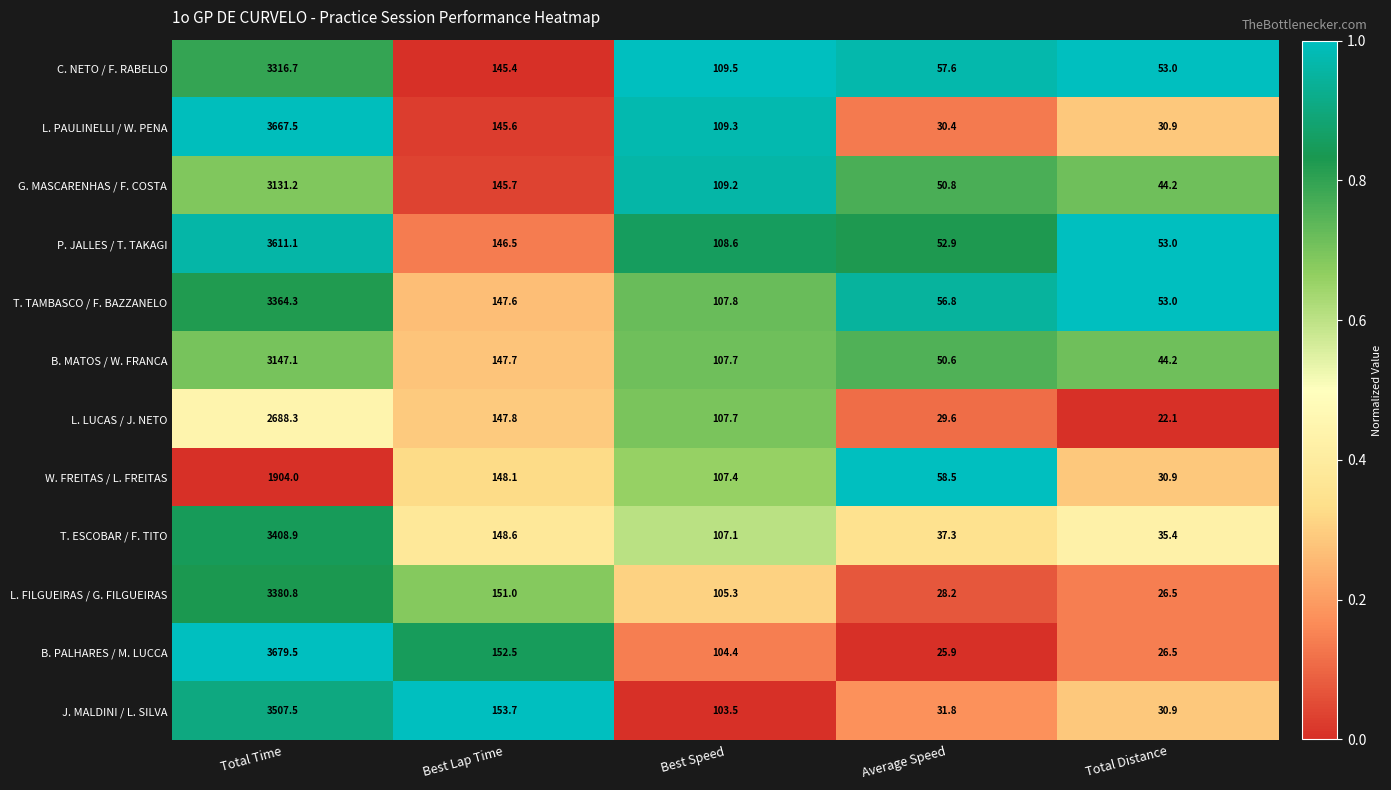

What is the difference between the maximum and second lowest values in the G. MASCARENHAS / F. COSTA series?

3080.4